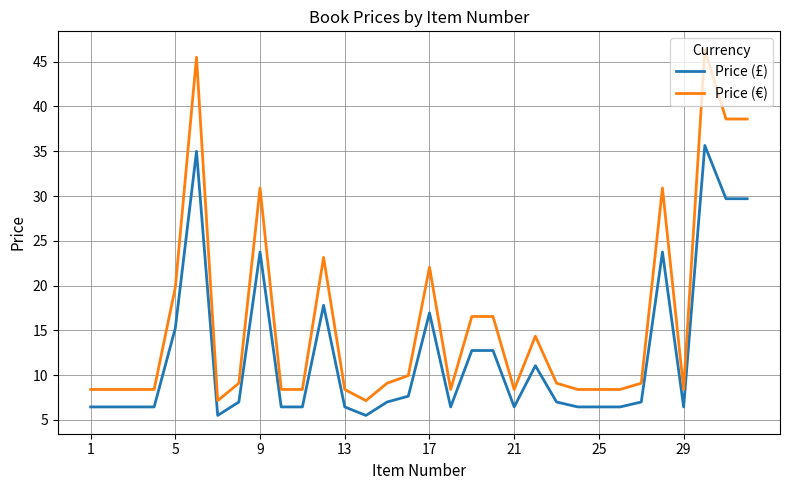

What is the smallest value displayed?

5.5